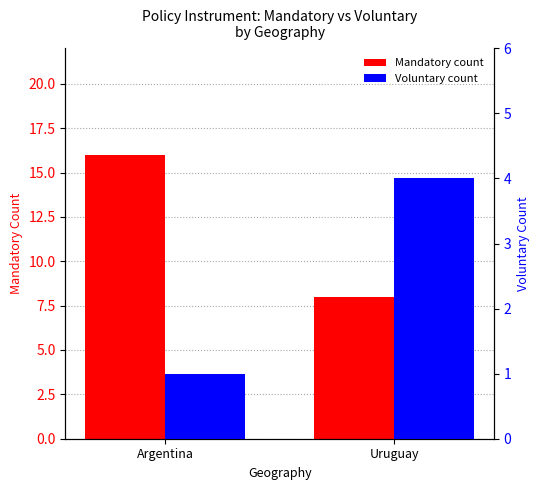

Rank the series by their average value, from highest to lowest.

Mandatory count, Voluntary count